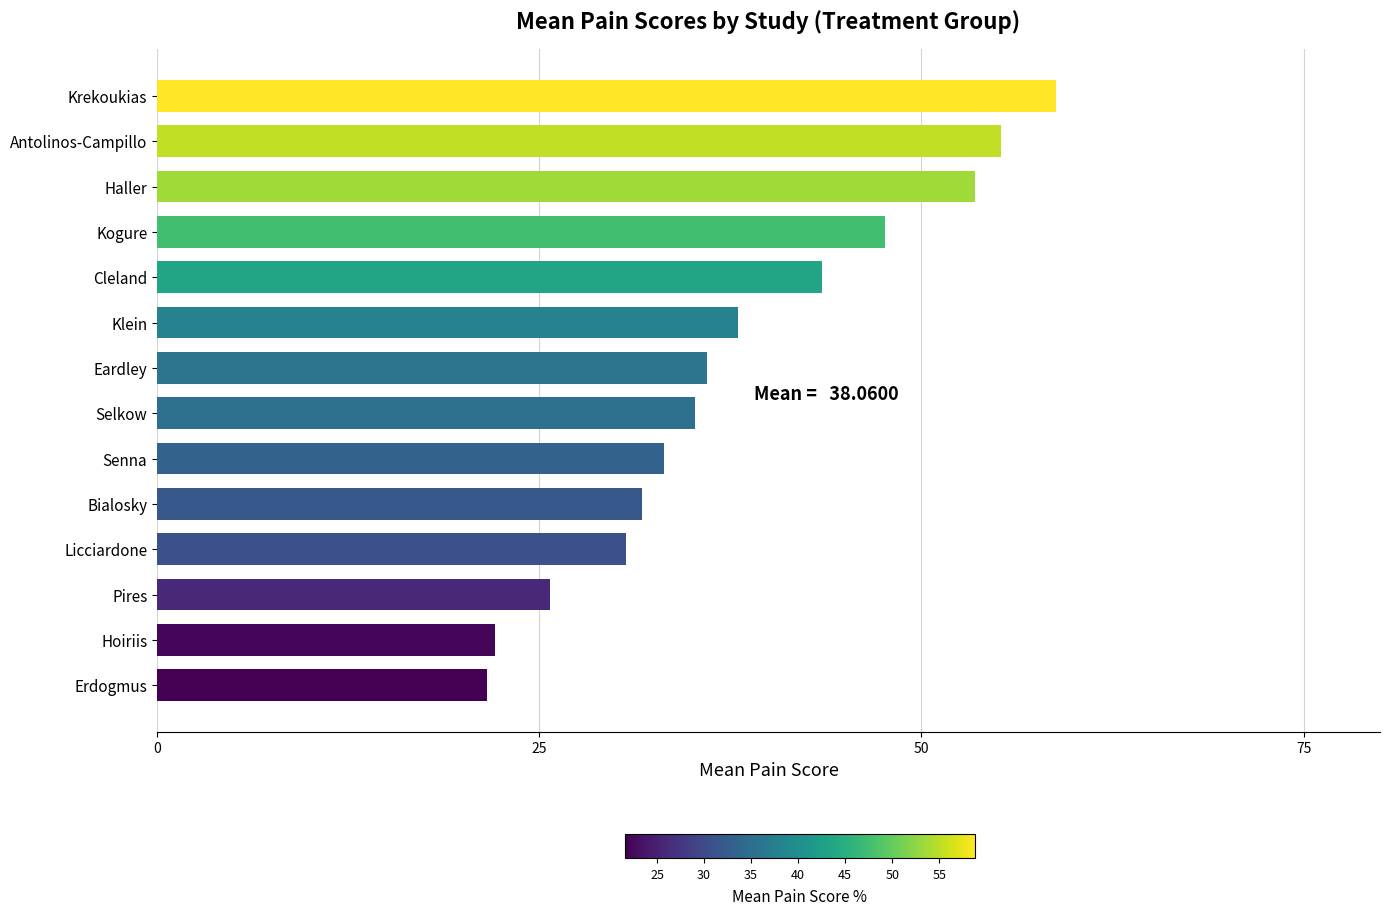

Which label corresponds to the largest value in the chart?

Krekoukias